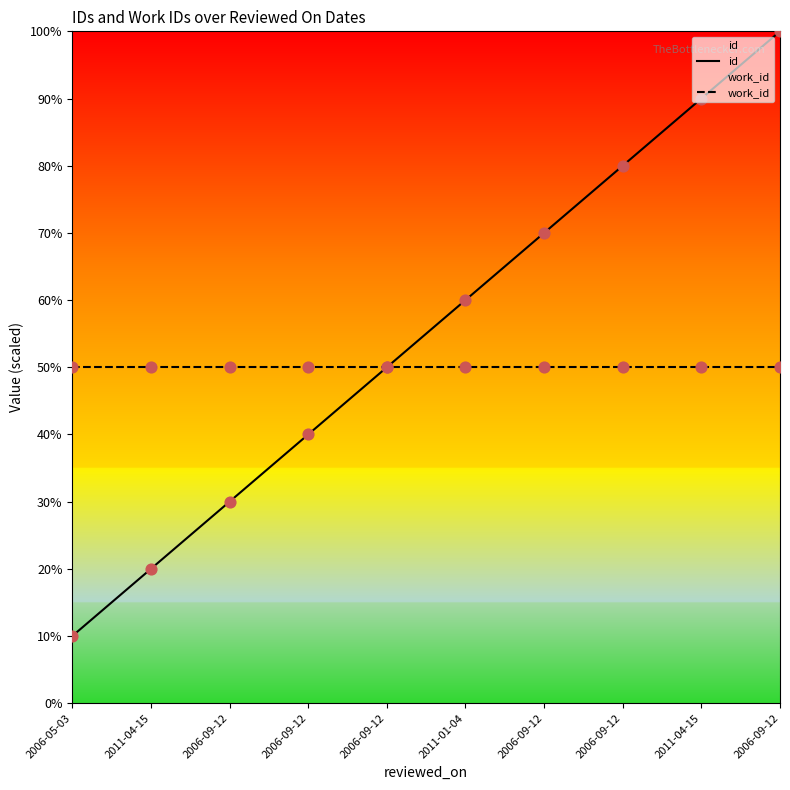

Which series has the widest spread of Y values?

id